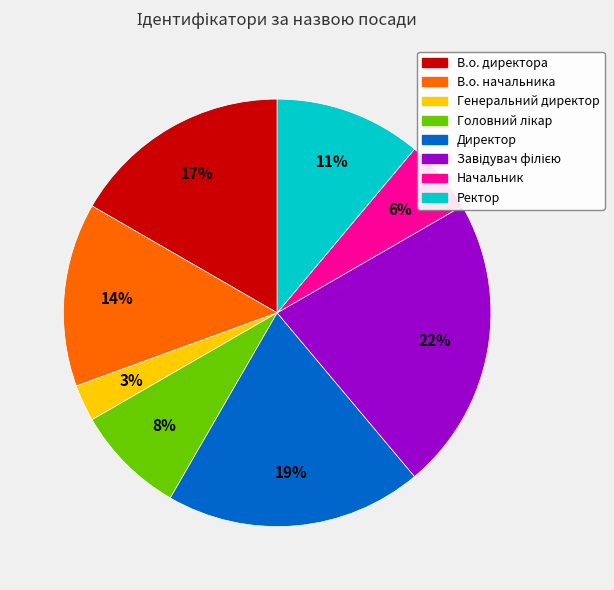

Between Директор and Ректор, which is larger?

Директор